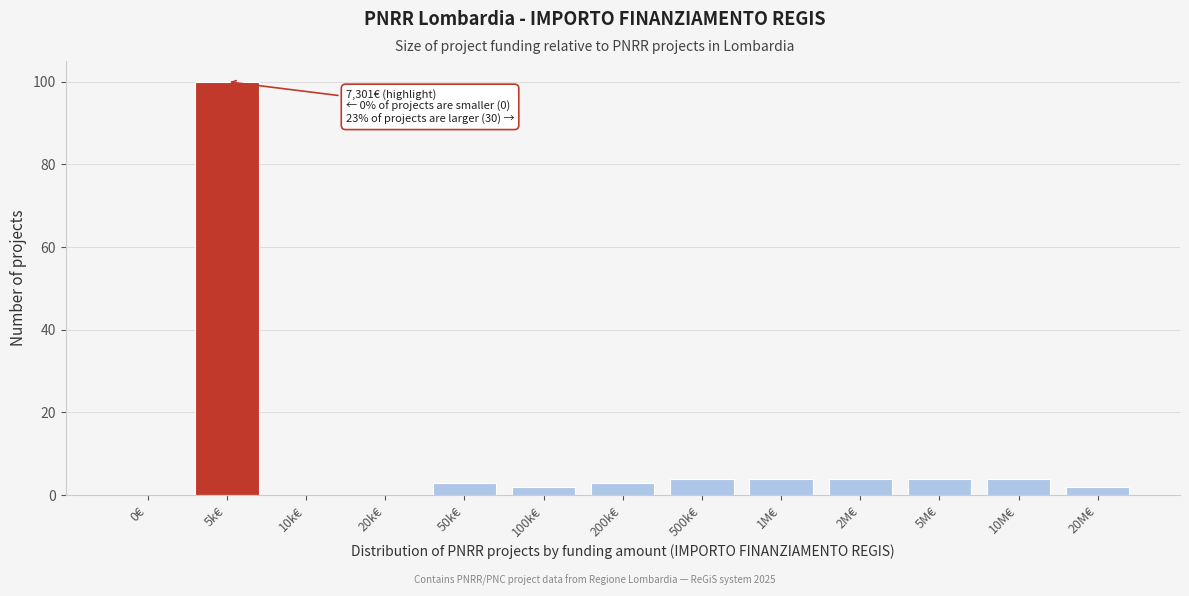

Reading left to right, extract all data points from this chart.

0€=0	5k€=100	10k€=0	20k€=0	50k€=3	100k€=2	200k€=3	500k€=4	1M€=4	2M€=4	5M€=4	10M€=4	20M€=2